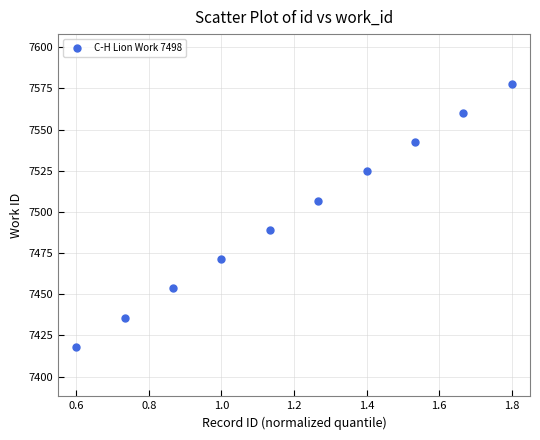

What is the average Y value?

7498.0